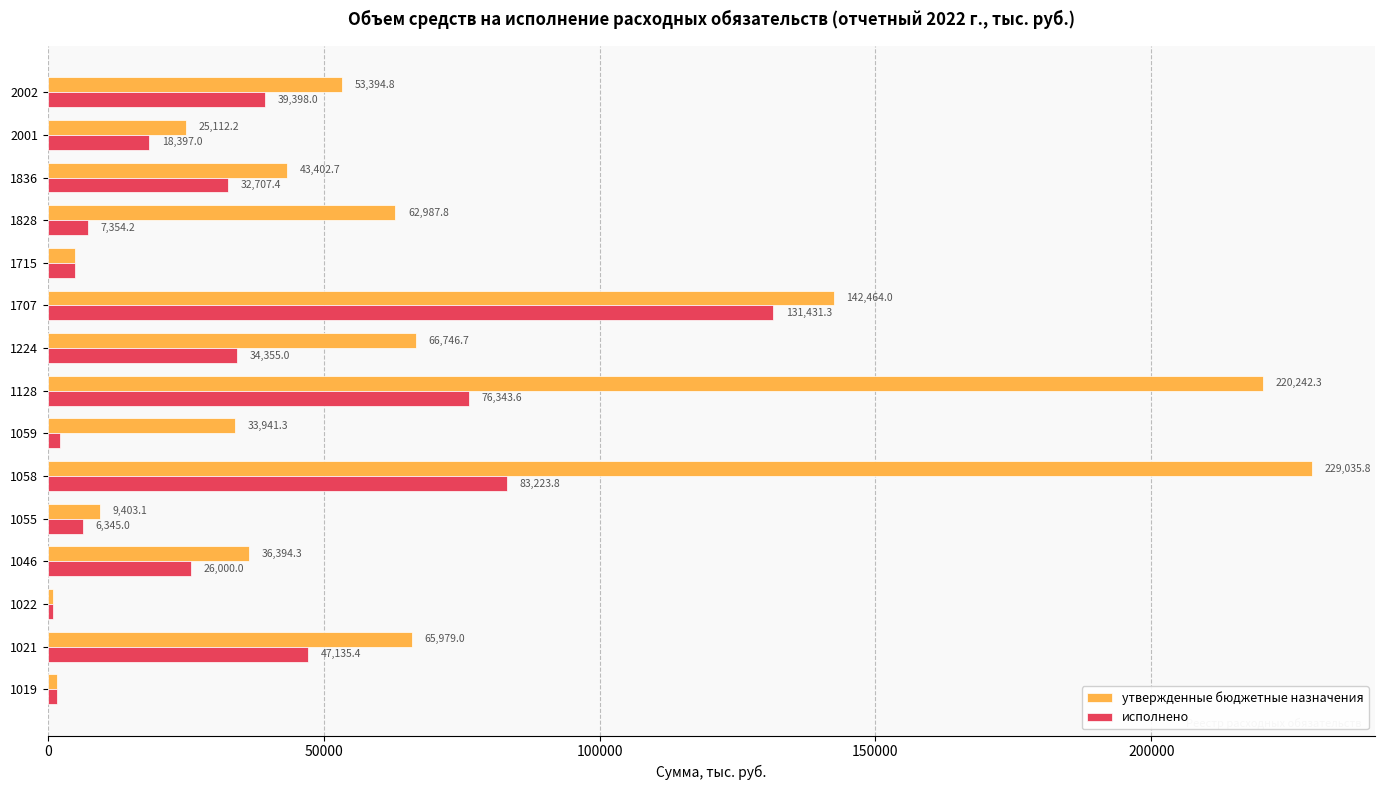

What is the total value across all series at 1828?

70342.0